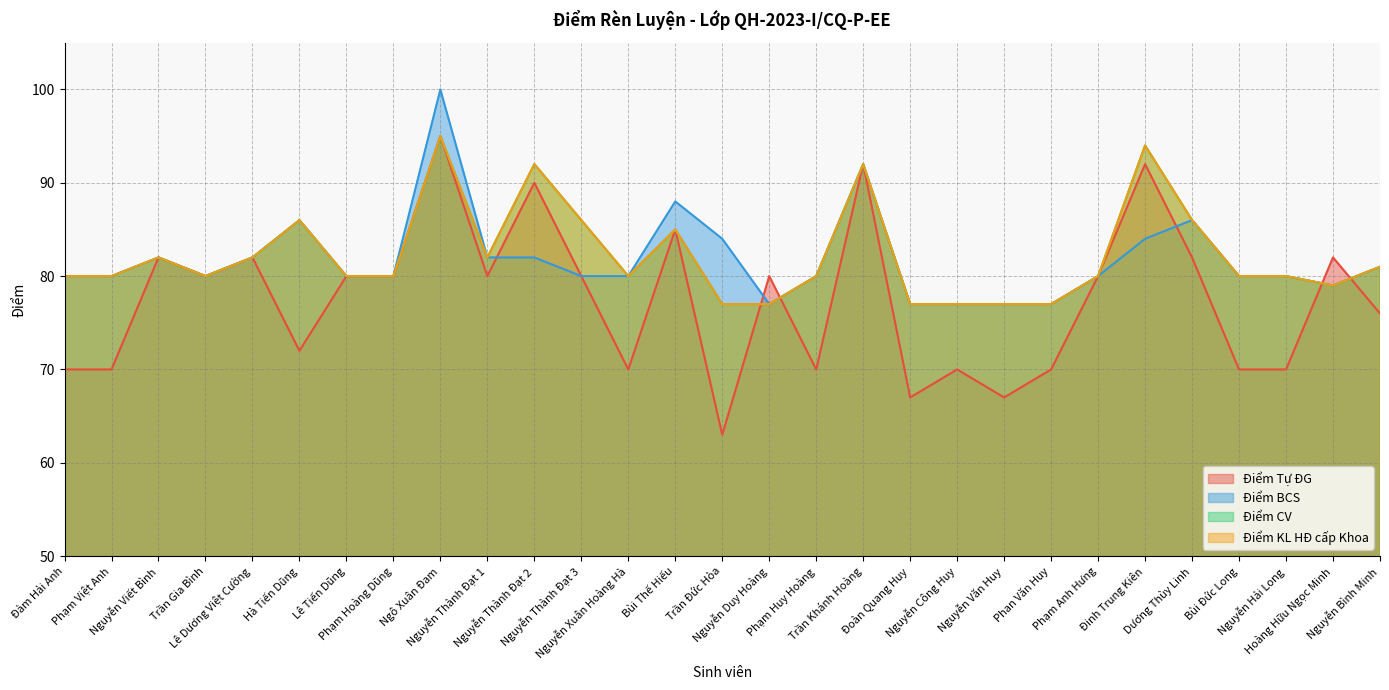

Where is the first local minimum for Điểm KL HĐ cấp Khoa?

Trần Gia Bình